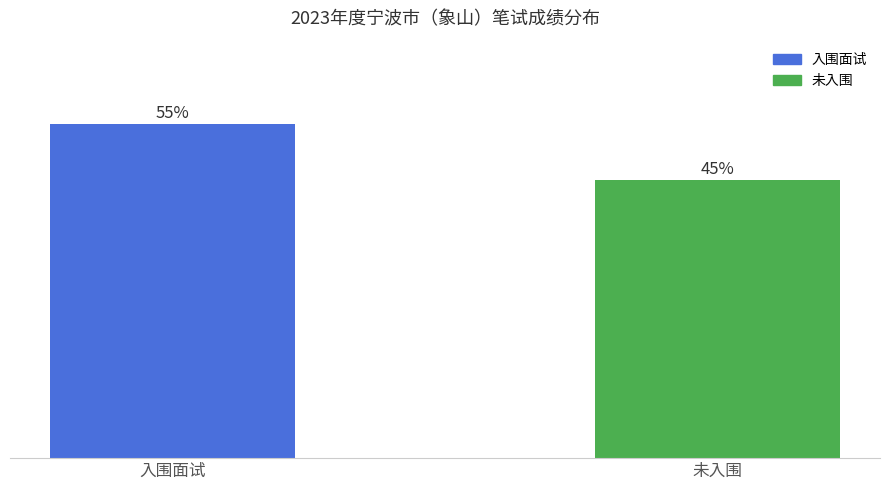

Does the chart contain any negative values?

No